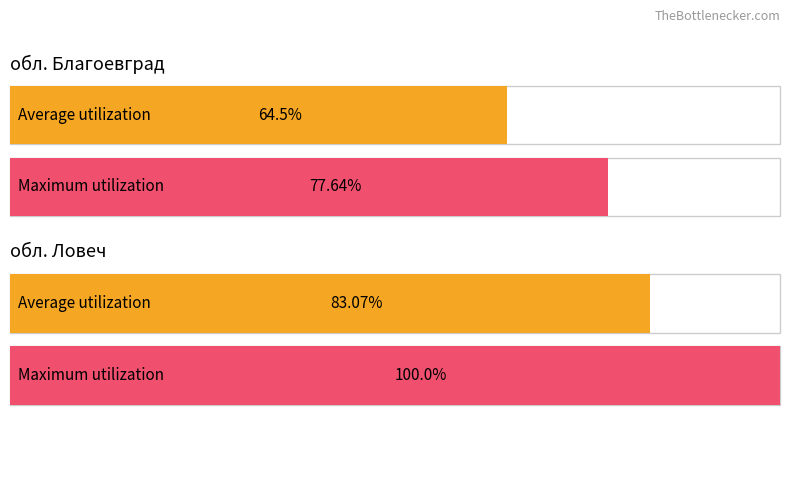

How many series are shown in this chart?

2